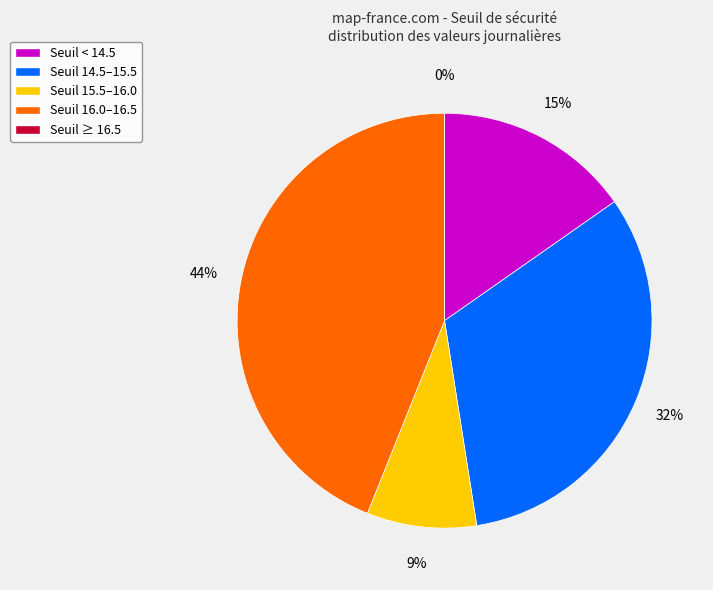

Is it true that 2025-04-01 is 18% of the pie?

False